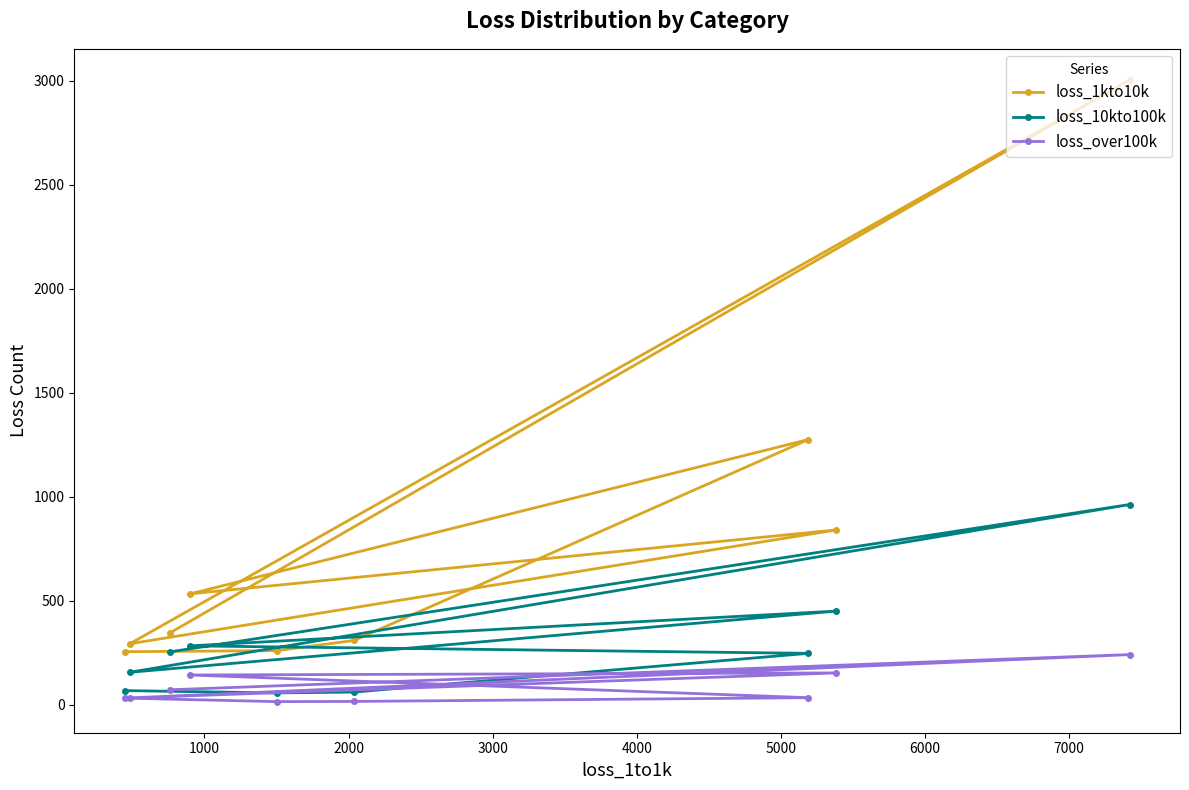

Which series has the largest range (max minus min)?

loss_1kto10k